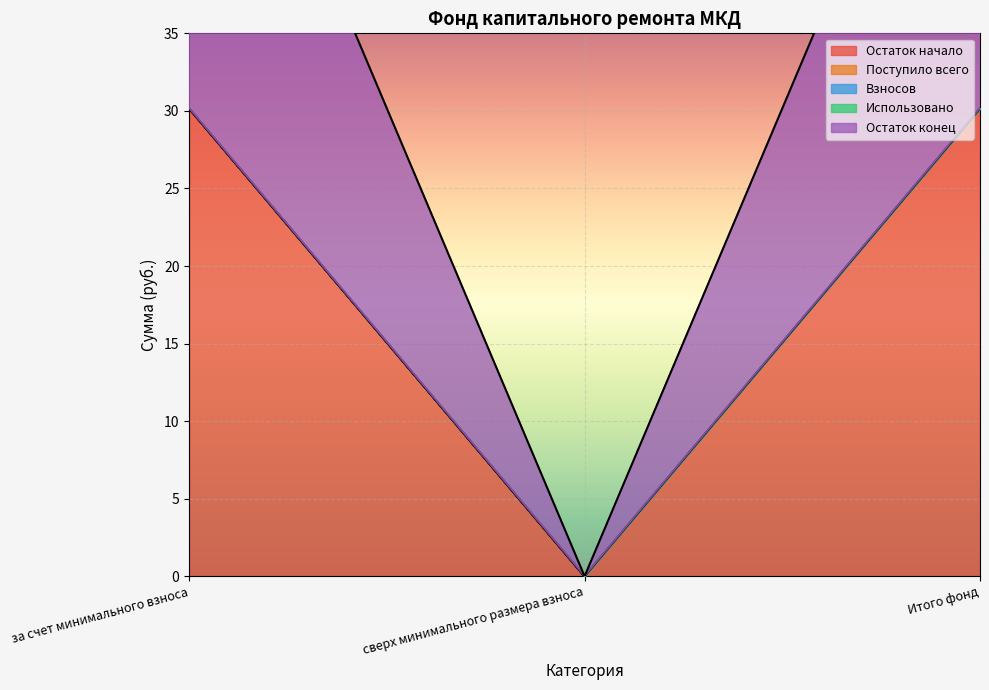

List the labels in order of Остаток начало value, largest first.

за счет минимального взноса, Итого фонд, сверх минимального размера взноса